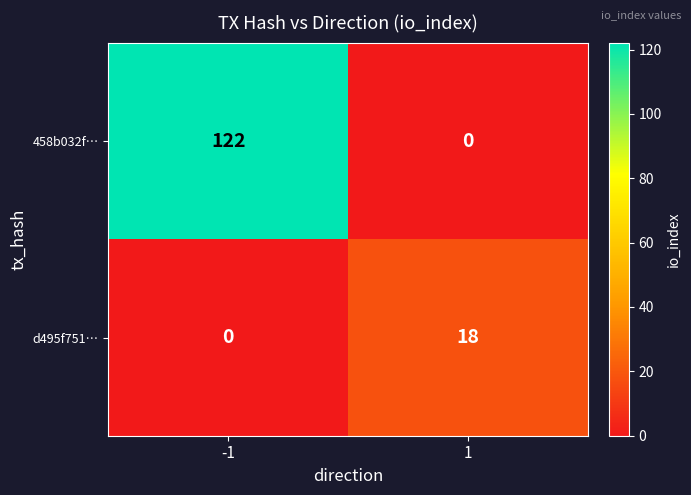

What is the maximum value for d495f751…?

18